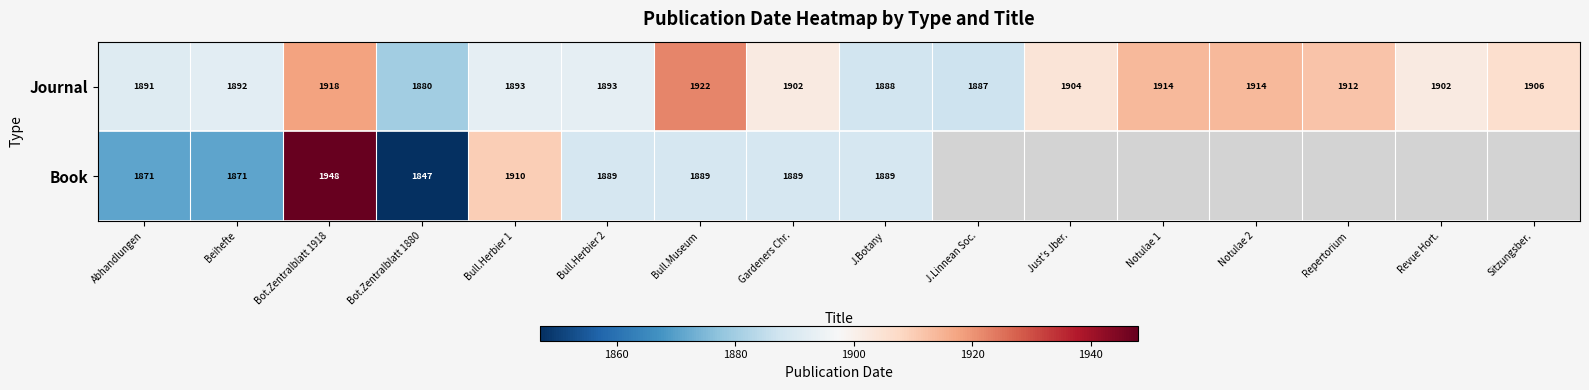

What is the sum of all Journal values?

30418